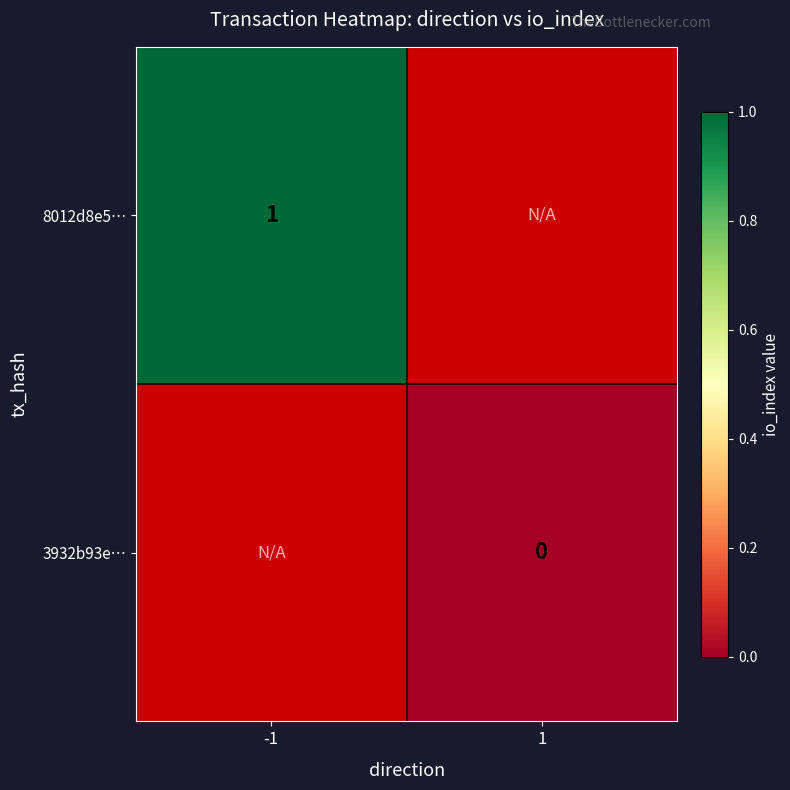

Is the value of 3932b93e… at 1 greater than the value of 8012d8e5… at -1?

No